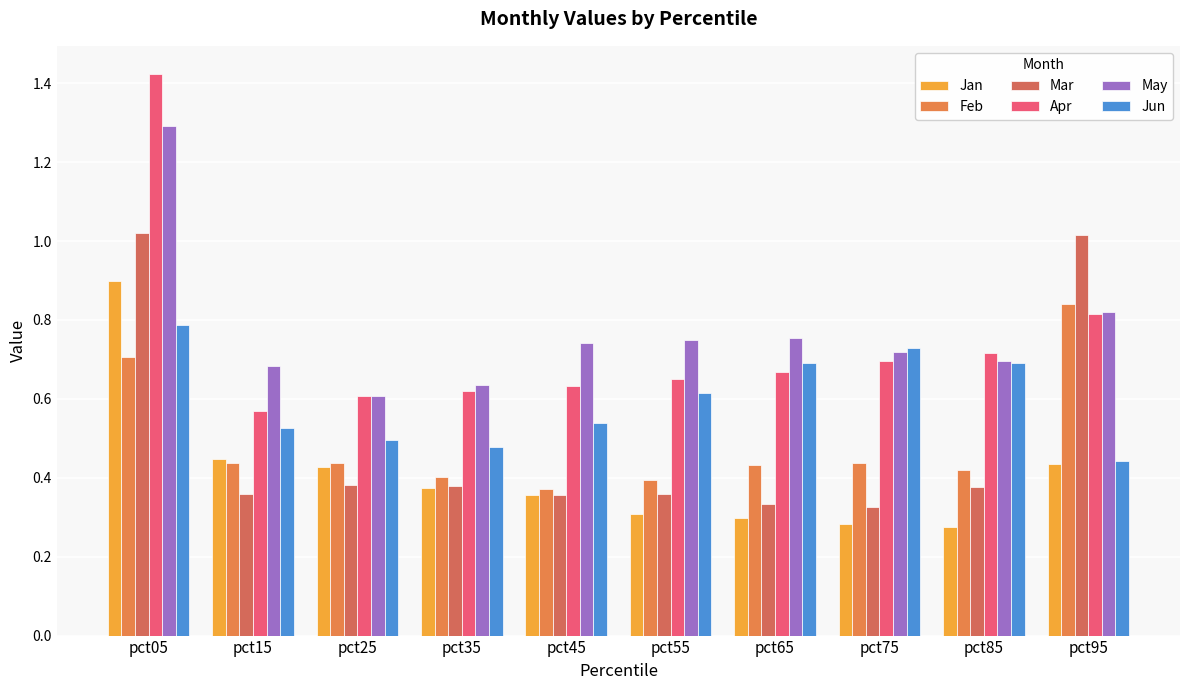

What is the difference between the second highest and minimum values in the Mar series?

0.7